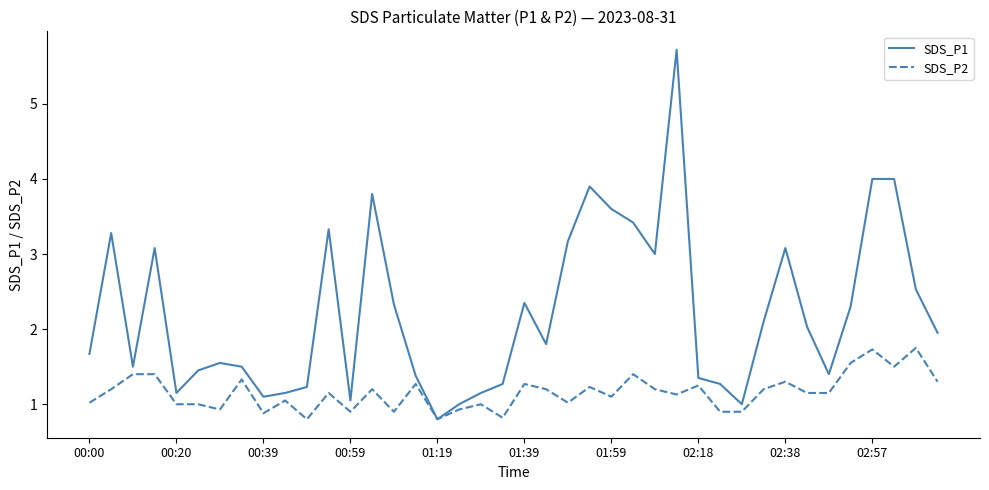

What is the minimum value shown in the chart?

0.8